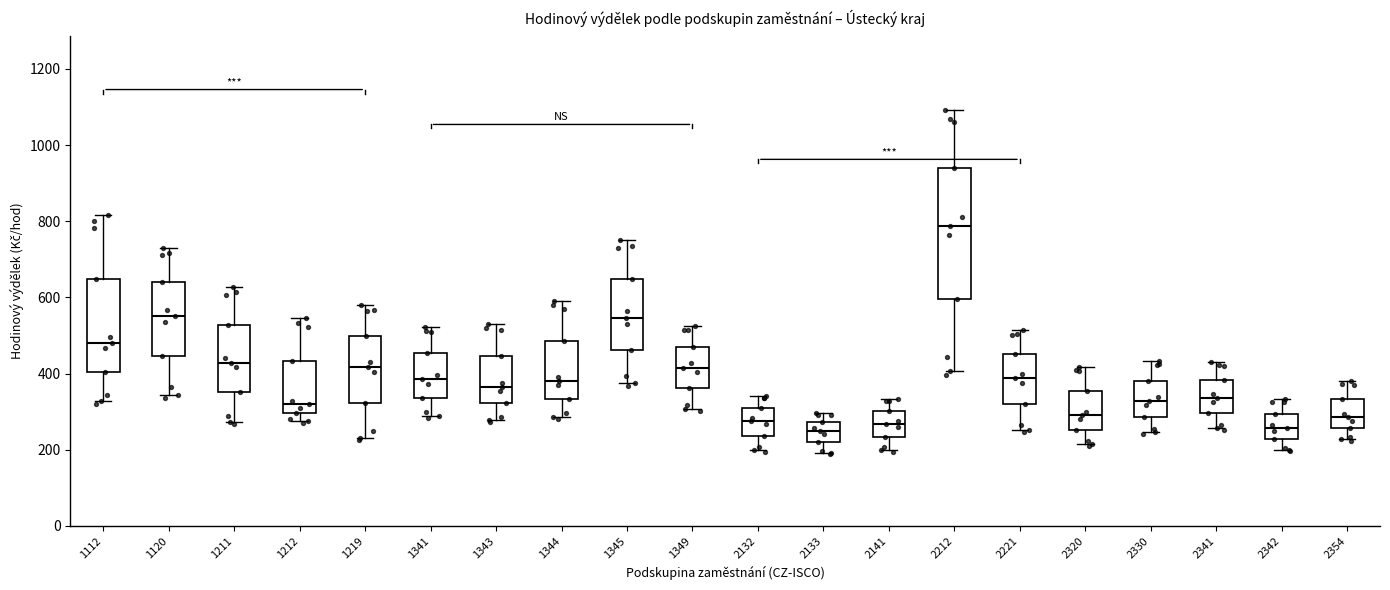

Reading left to right, transcribe this box plot: for each box, give where its median line is, the range the box spans, and where its two whiskers end, as read against the y-axis. The values are not printed on the chart, so give them approximately, as read against the axis.

1112: median 480, box 400 to 640, whiskers 320 to 820
1120: median 560, box 440 to 640, whiskers 340 to 740
1211: median 420, box 360 to 520, whiskers 280 to 620
1212: median 320, box 300 to 440, whiskers 280 to 540
1219: median 420, box 320 to 500, whiskers 240 to 580
1341: median 380, box 340 to 460, whiskers 280 to 520
1343: median 360, box 320 to 440, whiskers 280 to 520
1344: median 380, box 340 to 480, whiskers 280 to 600
1345: median 540, box 460 to 640, whiskers 380 to 760
1349: median 420, box 360 to 480, whiskers 300 to 520
2132: median 280, box 240 to 300, whiskers 200 to 340
2133: median 240, box 220 to 280, whiskers 200 to 300
2141: median 260, box 240 to 300, whiskers 200 to 340
2212: median 780, box 600 to 940, whiskers 400 to 1100
2221: median 380, box 320 to 460, whiskers 260 to 520
2320: median 300, box 260 to 360, whiskers 220 to 420
2330: median 320, box 280 to 380, whiskers 240 to 440
2341: median 340, box 300 to 380, whiskers 260 to 440
2342: median 260, box 220 to 300, whiskers 200 to 340
2354: median 280, box 260 to 340, whiskers 220 to 380